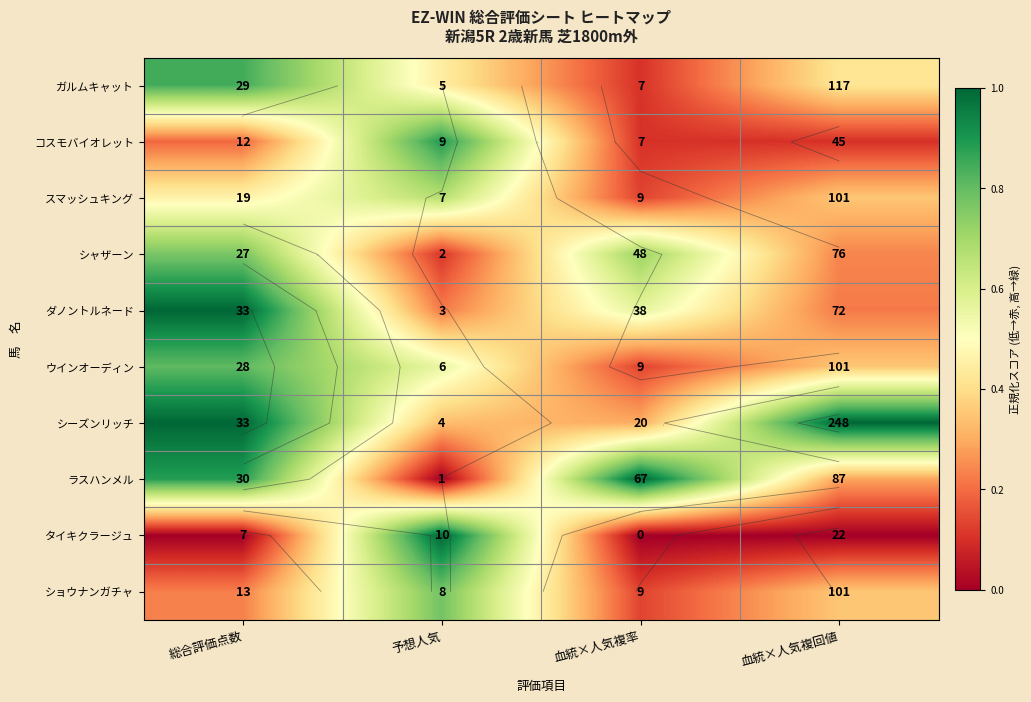

Which series has the largest total across all categories?

シーズンリッチ